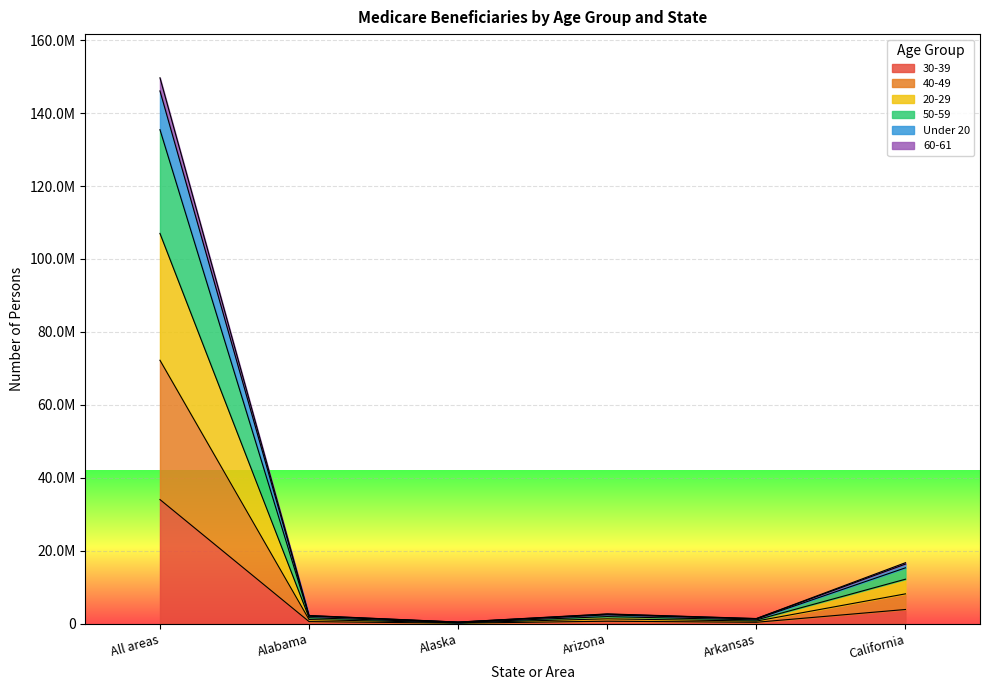

How many values in the 50-59 series are below 2637267?

3